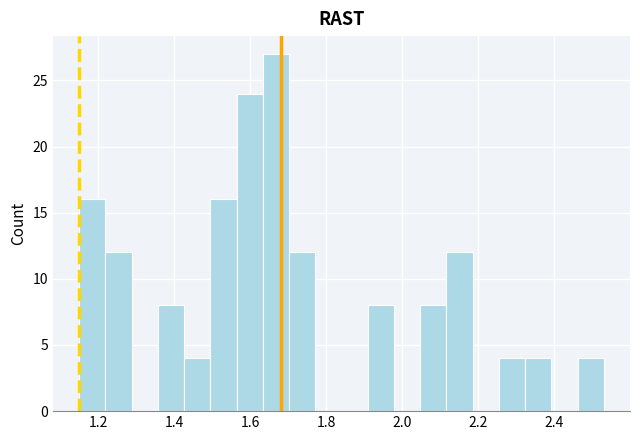

Around what value on the x-axis is the tallest bar? Give the approximate position of its centre, as read against the axis.

1.66